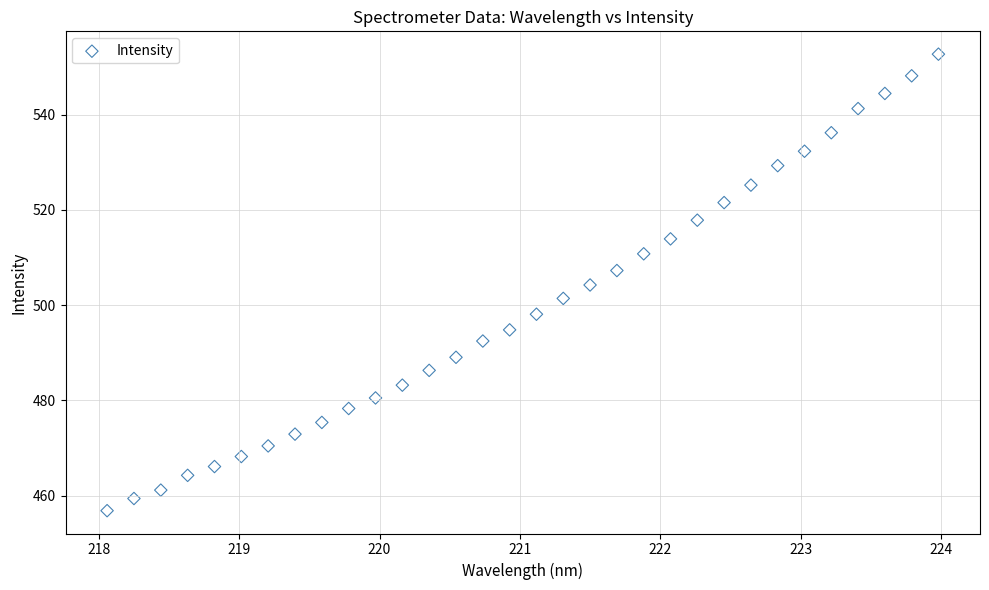

What is the range of Y values (max minus min)?

95.8